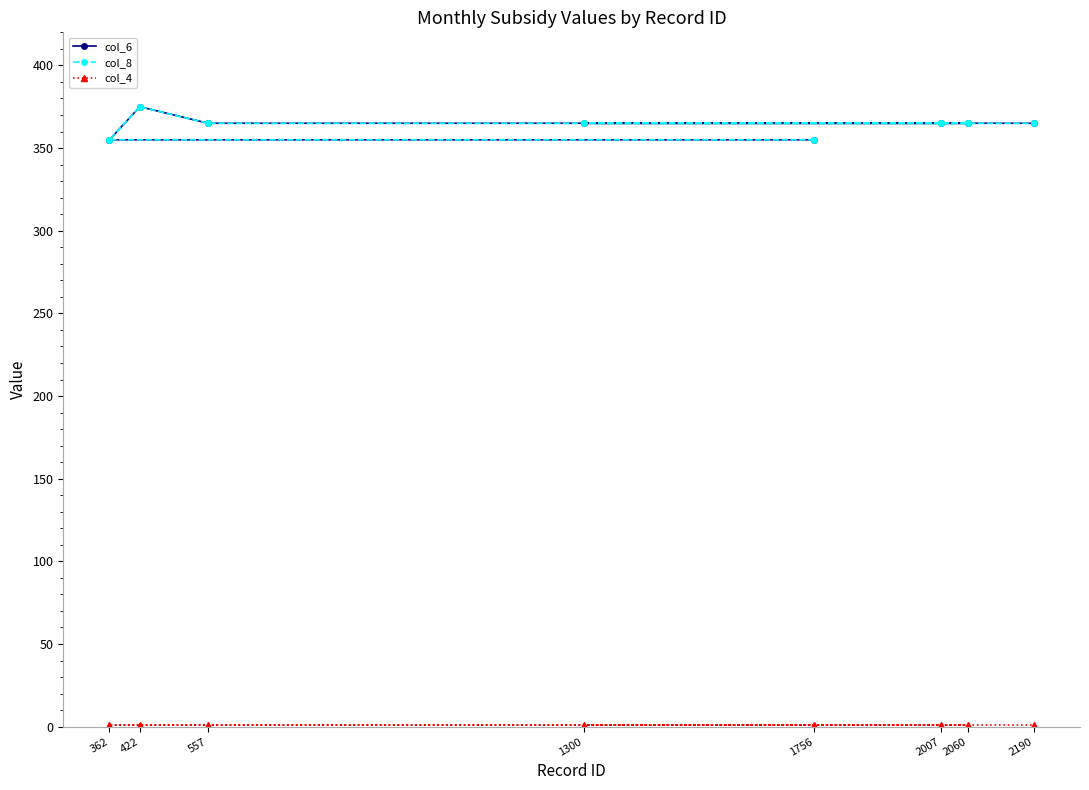

How many data points in col_6 are less than 365?

2